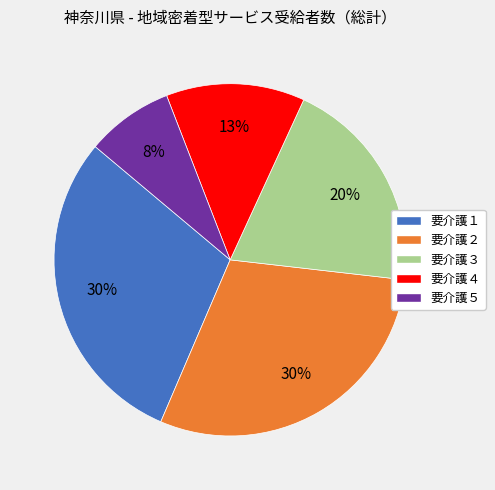

To the nearest percent, what is the difference between the largest and smallest slice percentages?

22%